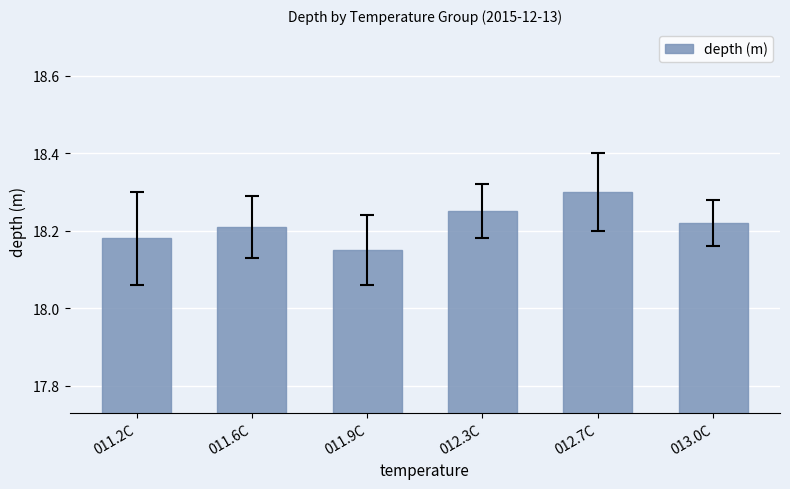

How many values are between 18 and 19?

6